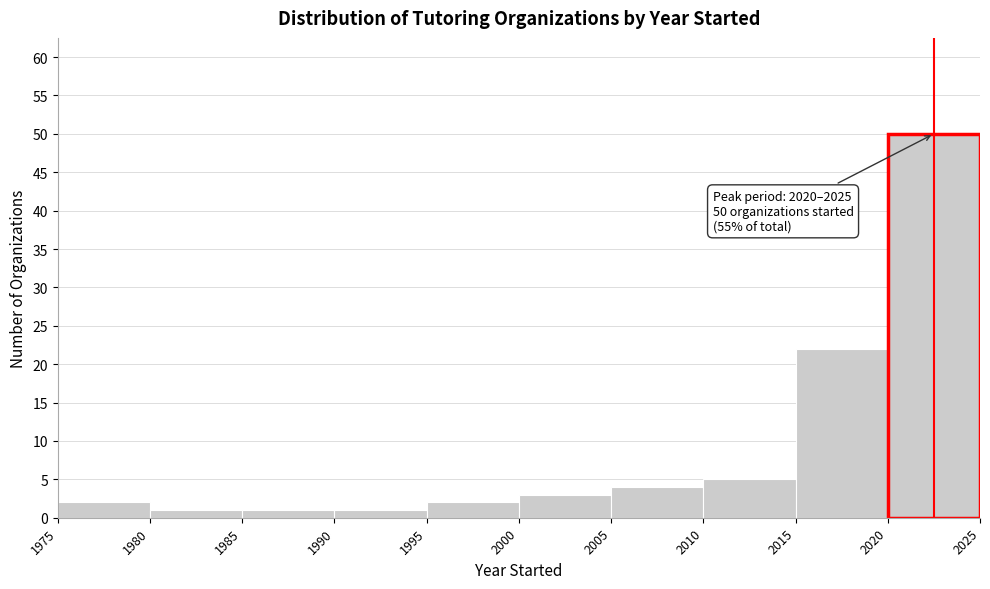

Which range on the x-axis has the tallest bar?

2020 to 2025